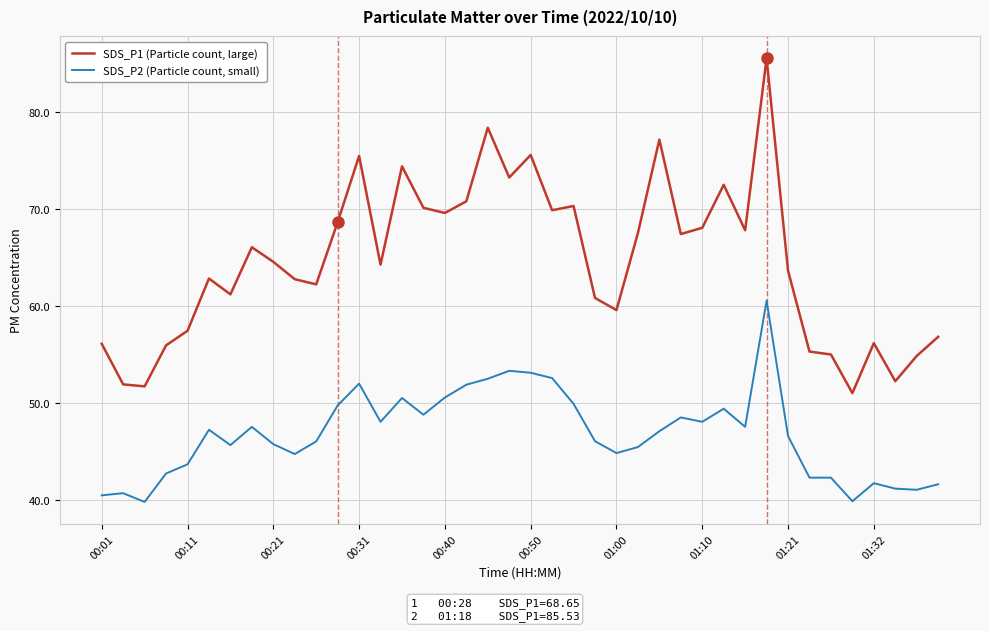

Rank the series by their maximum value, from highest to lowest.

SDS_P1 (Particle count, large), SDS_P2 (Particle count, small)